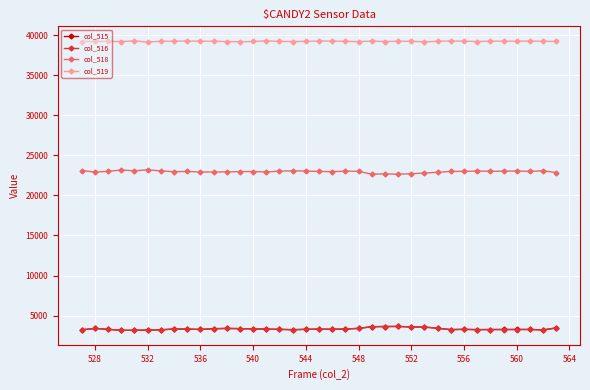

True or false: col_519 has more than 1 points higher than both neighbors.

True